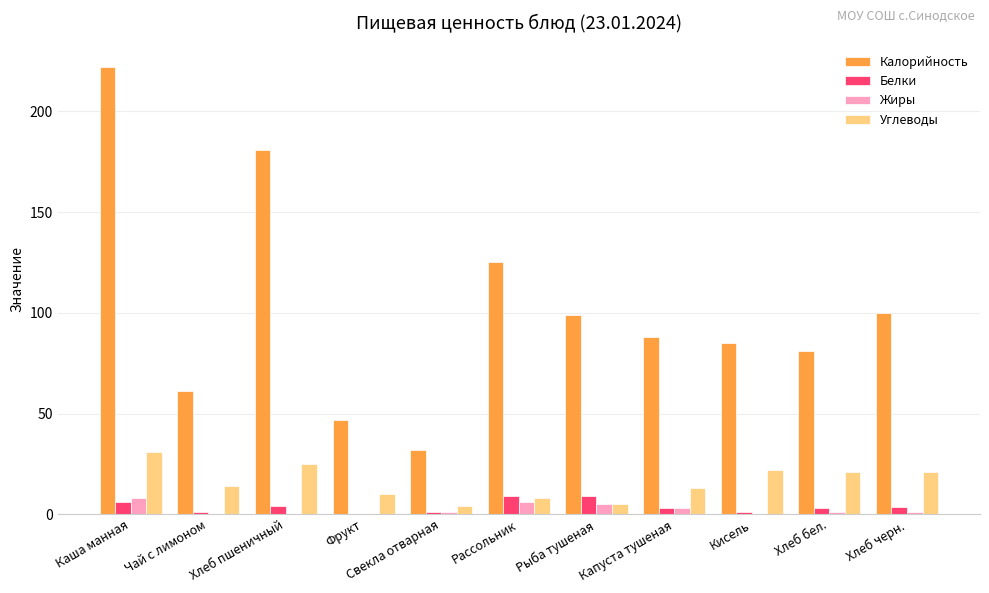

What is the maximum value shown in the chart?

222.0